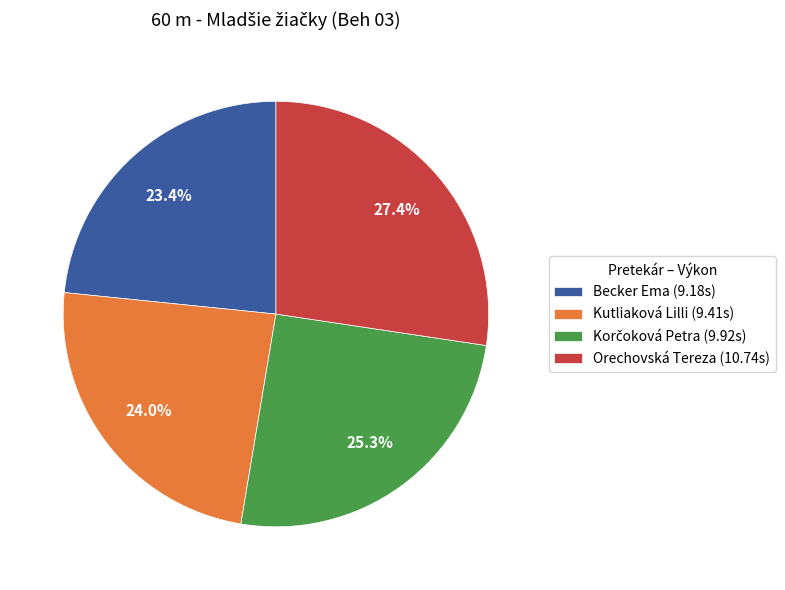

True or false: Kutliaková Lilli accounts for 24% of the total.

True